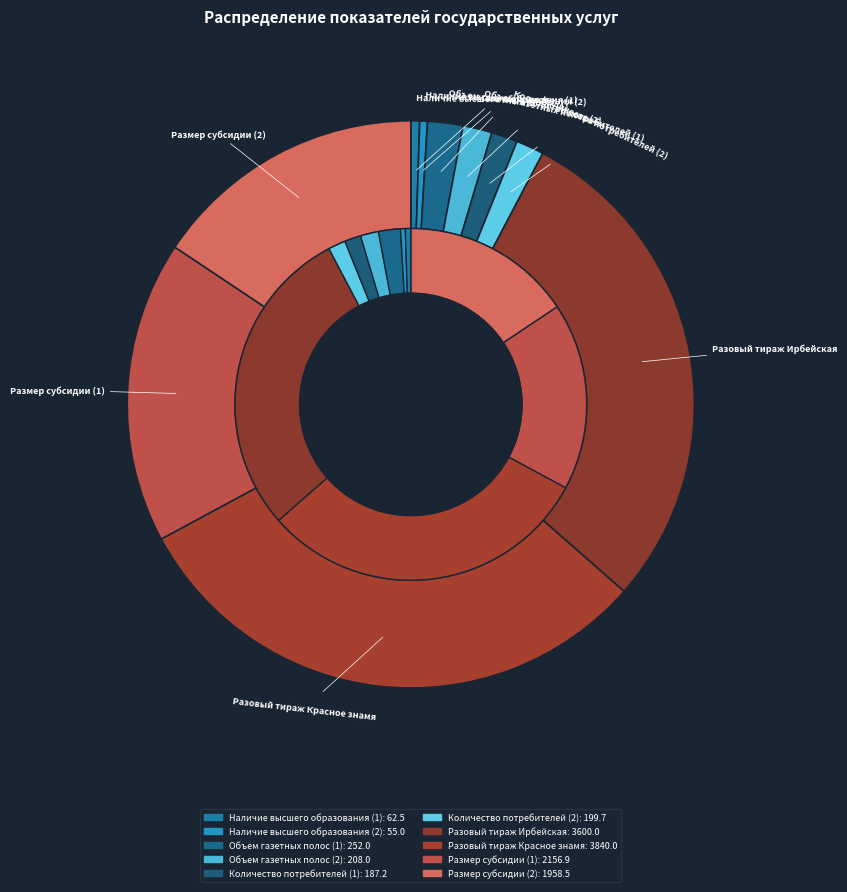

Does Объем газетных полос (1) account for over 50% of the chart?

No